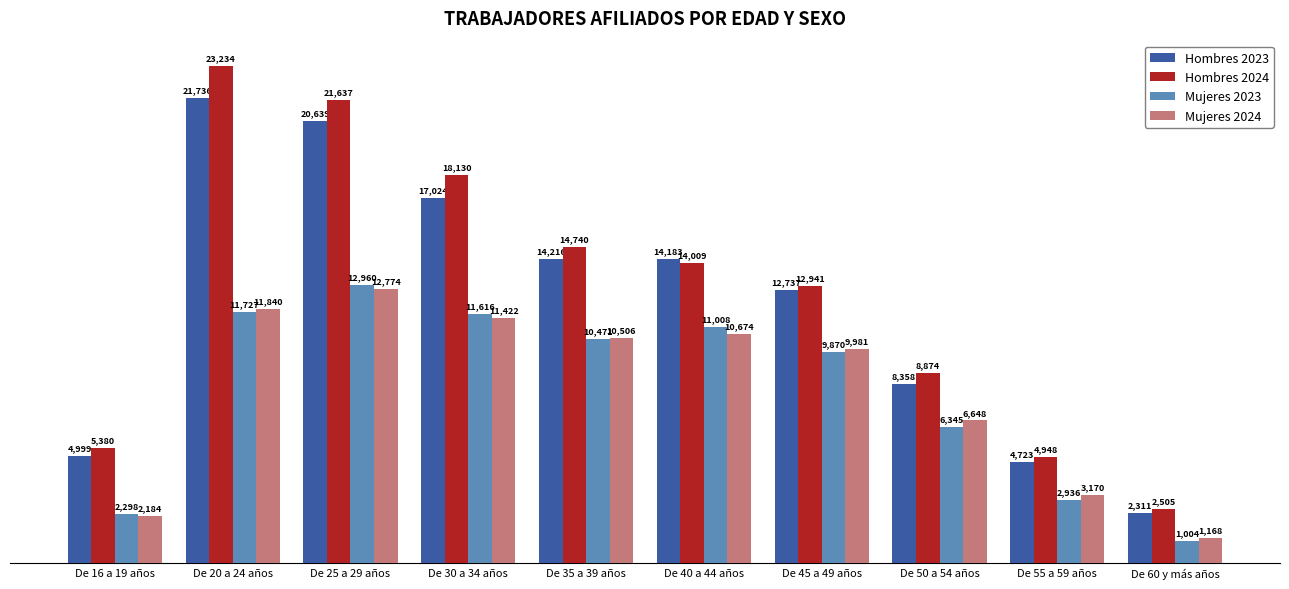

What is the average value of the Mujeres 2024 series?

8036.5